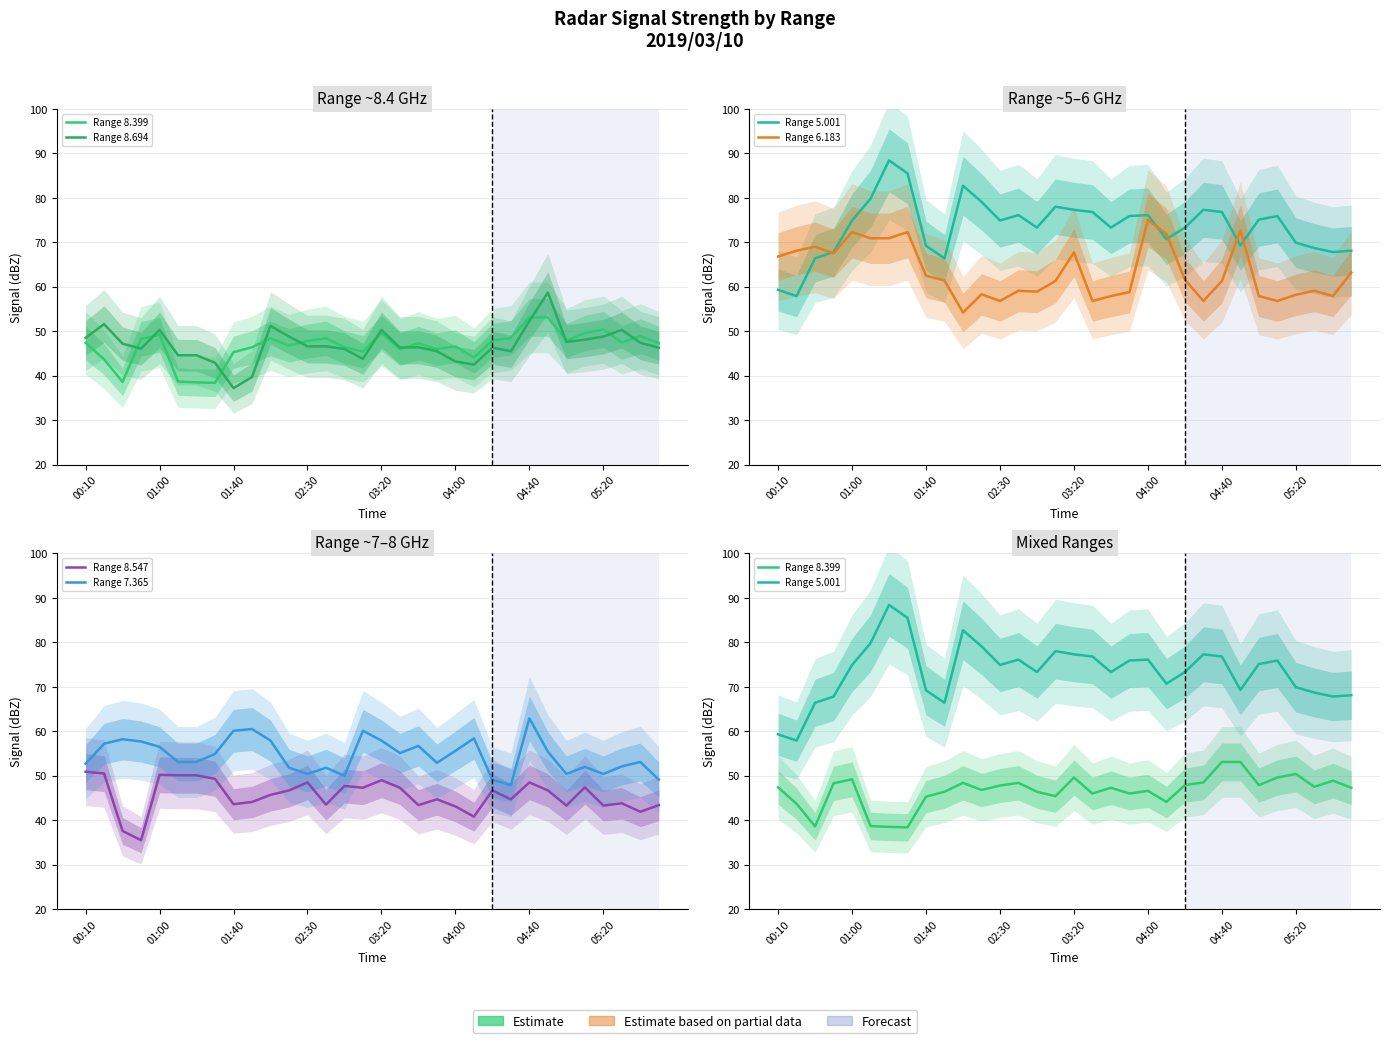

Between which two adjacent categories do Range 7.365 and Range 8.399 first intersect?

22 and 23